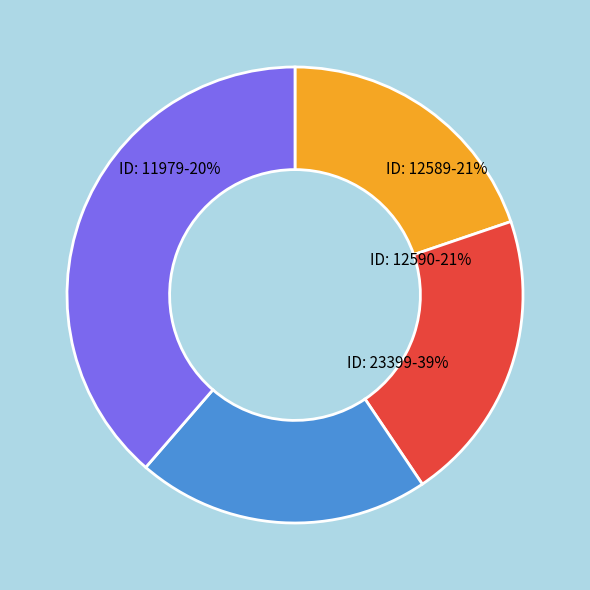

How many slices are in this pie chart?

4